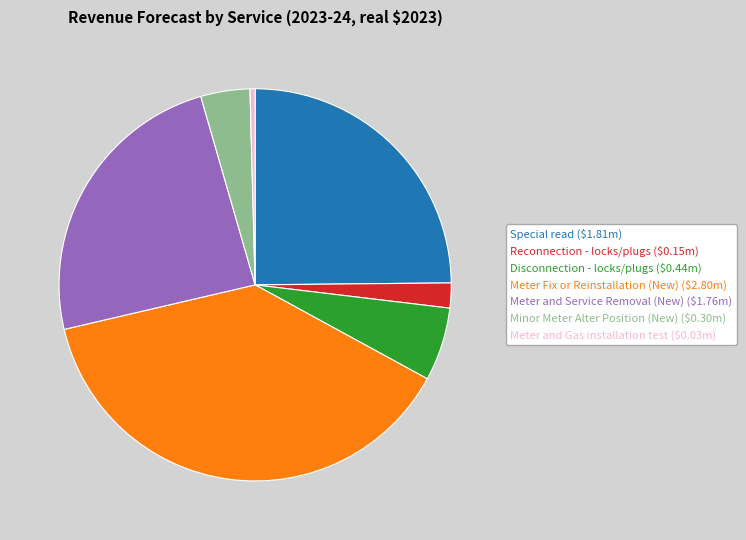

Is it true that Meter and Service Removal (New) is 11% of the pie?

False